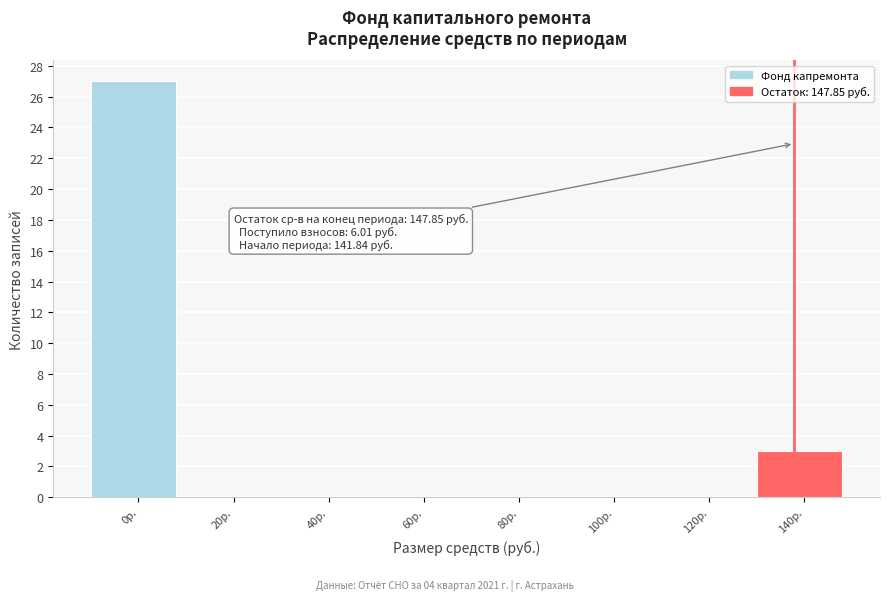

Reading right to left, extract all data points from this chart.

140р.=3	120р.=0	100р.=0	80р.=0	60р.=0	40р.=0	20р.=0	0р.=27